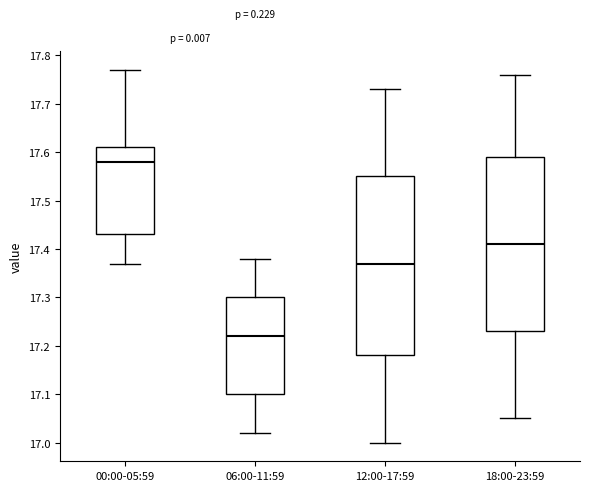

Reading left to right, transcribe this box plot: for each box, give where its median line is, the range the box spans, and where its two whiskers end, as read against the y-axis. The values are not printed on the chart, so give them approximately, as read against the axis.

00:00-05:59: median 17.58, box 17.43 to 17.61, whiskers 17.37 to 17.77
06:00-11:59: median 17.22, box 17.10 to 17.30, whiskers 17.02 to 17.38
12:00-17:59: median 17.37, box 17.18 to 17.55, whiskers 17.00 to 17.73
18:00-23:59: median 17.41, box 17.23 to 17.59, whiskers 17.05 to 17.76